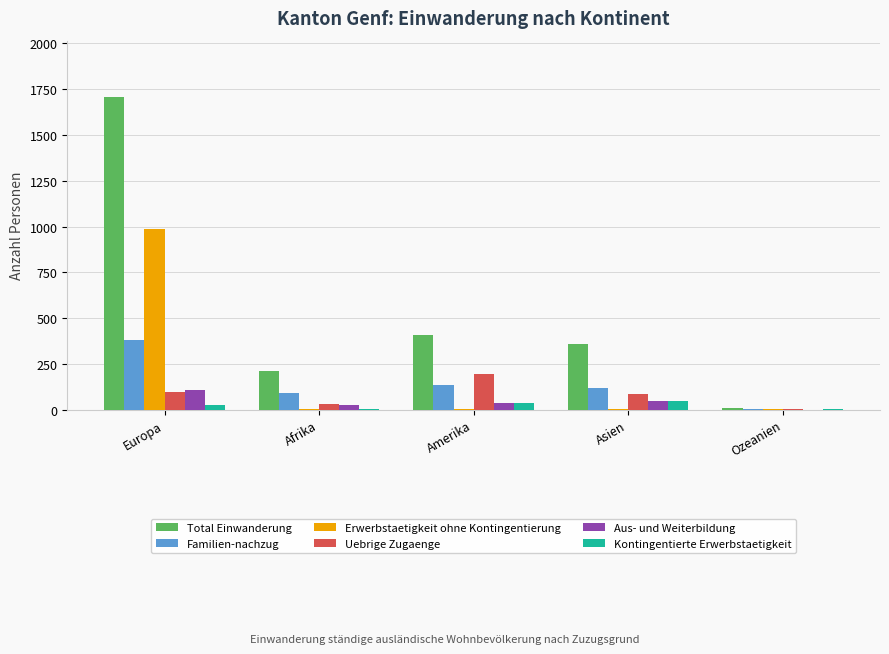

At which category is the sum across all series the highest?

Europa